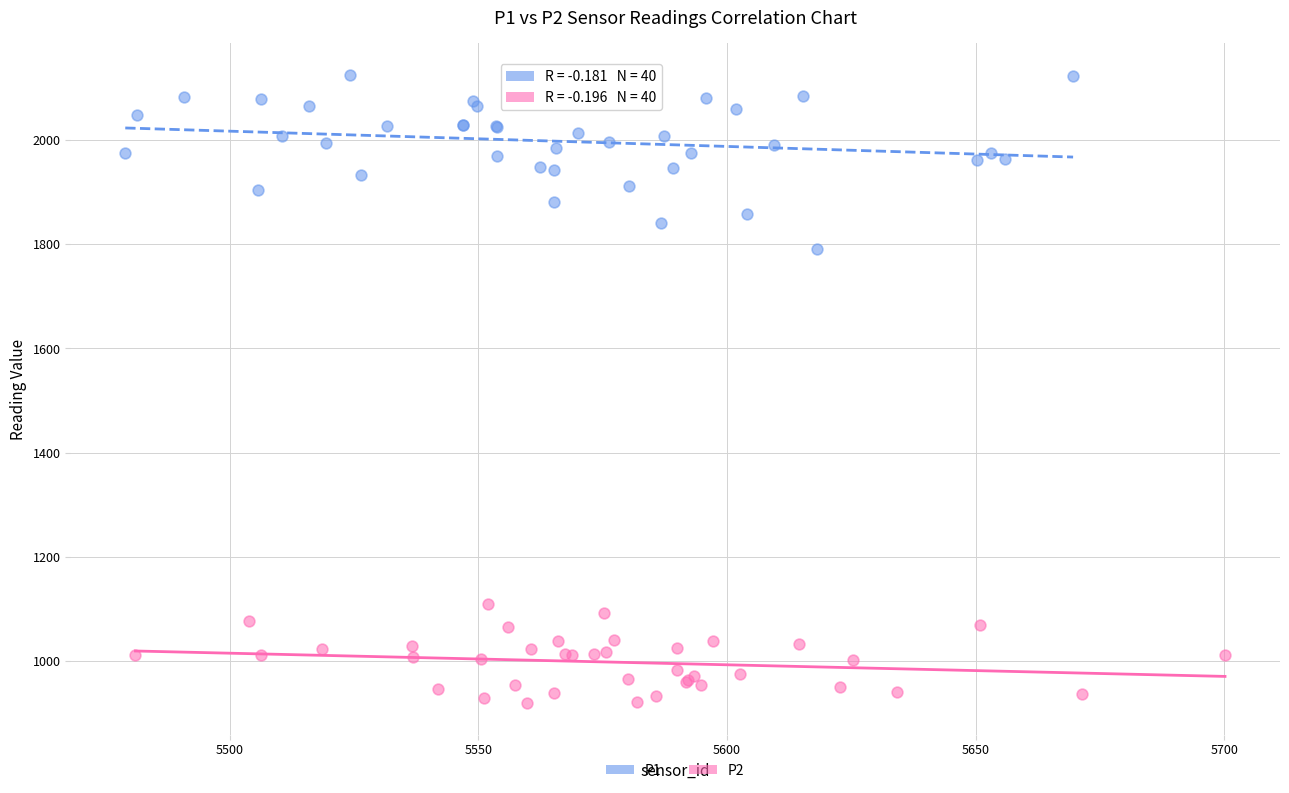

Which series has the widest spread of Y values?

P1